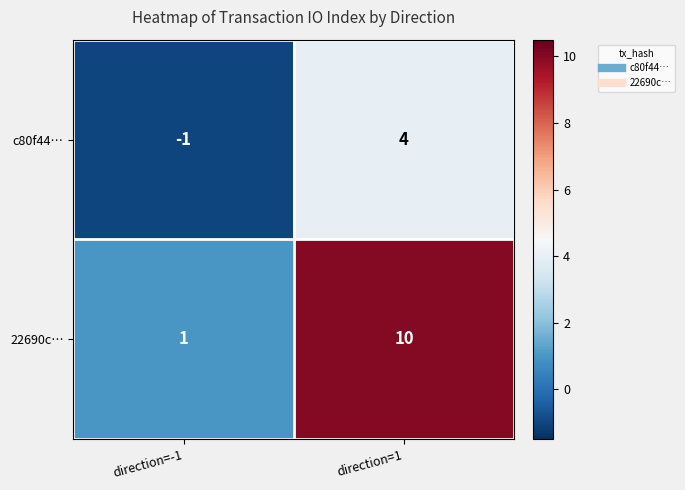

List the series in order of their overall mean, highest first.

22690c…, c80f44…